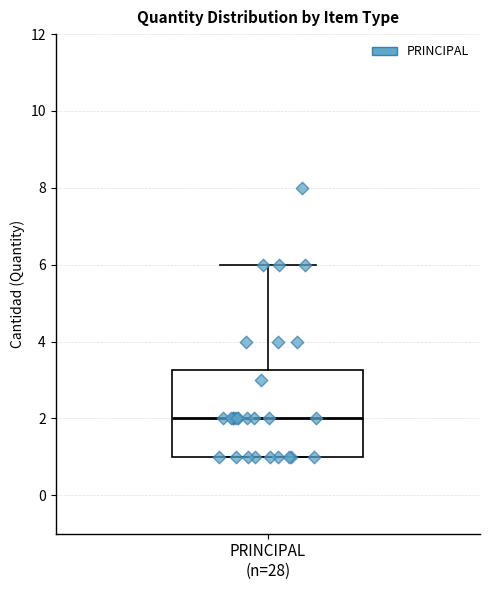

Transcribe this box plot: give where the median line is, the range the box spans, and where the two whiskers end, as read against the y-axis. The values are not printed on the chart, so give them approximately, as read against the axis.

median 2.0, box 1.0 to 3.2, whiskers 1.0 to 6.0